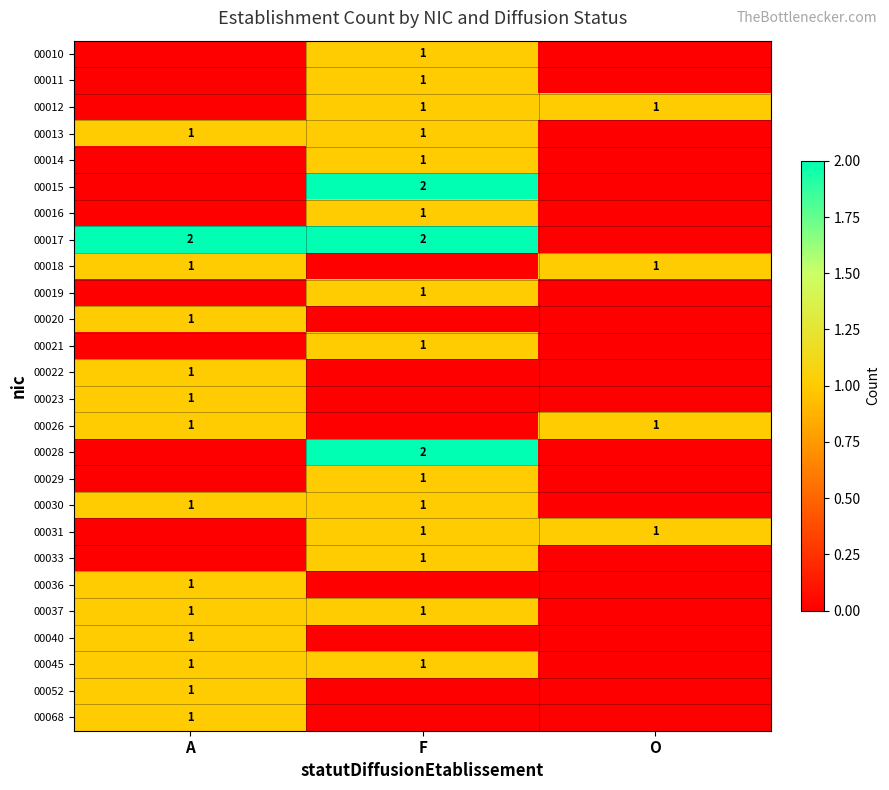

The value of 00030 at F is 2. True or false?

False